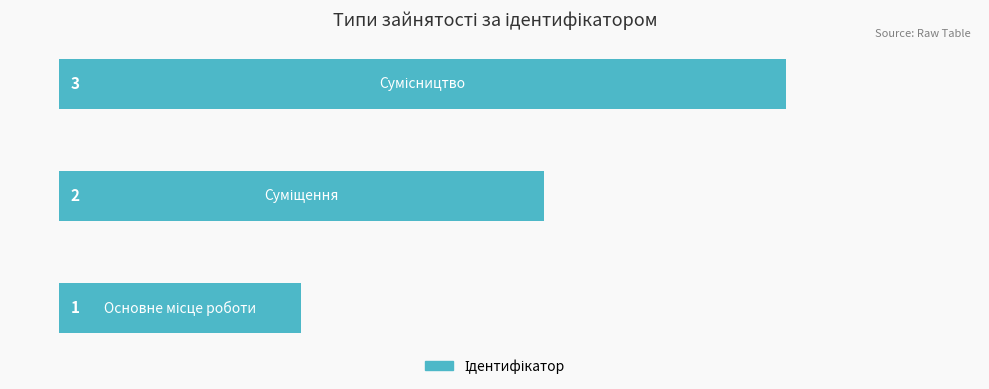

What is the greatest value displayed?

3